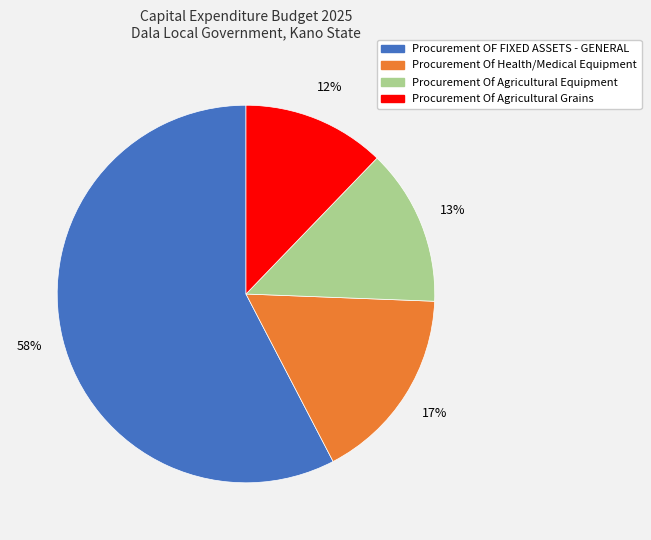

Is the sum of Procurement Of Health/Medical Equipment and Procurement OF FIXED ASSETS - GENERAL greater than half?

Yes